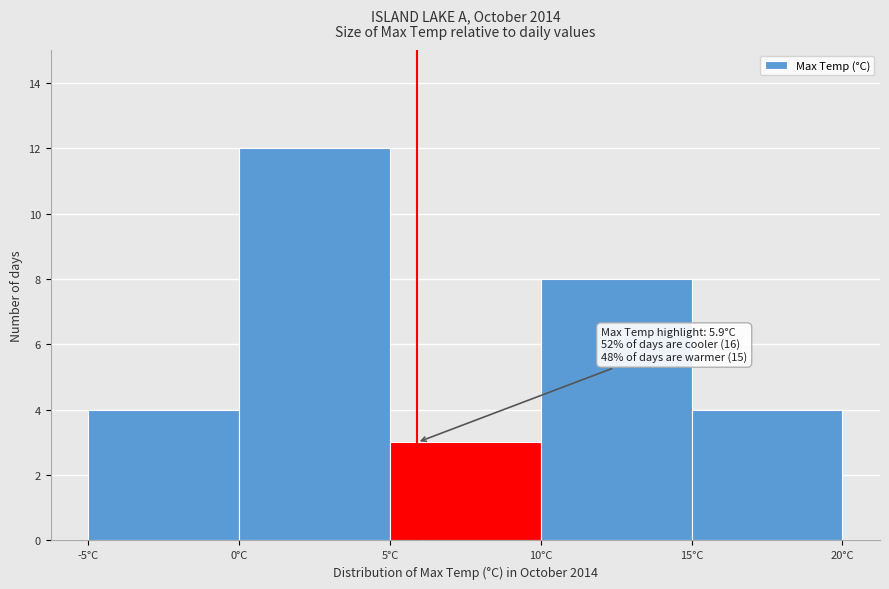

Over which range of the x-axis is the bar tallest?

0 to 5